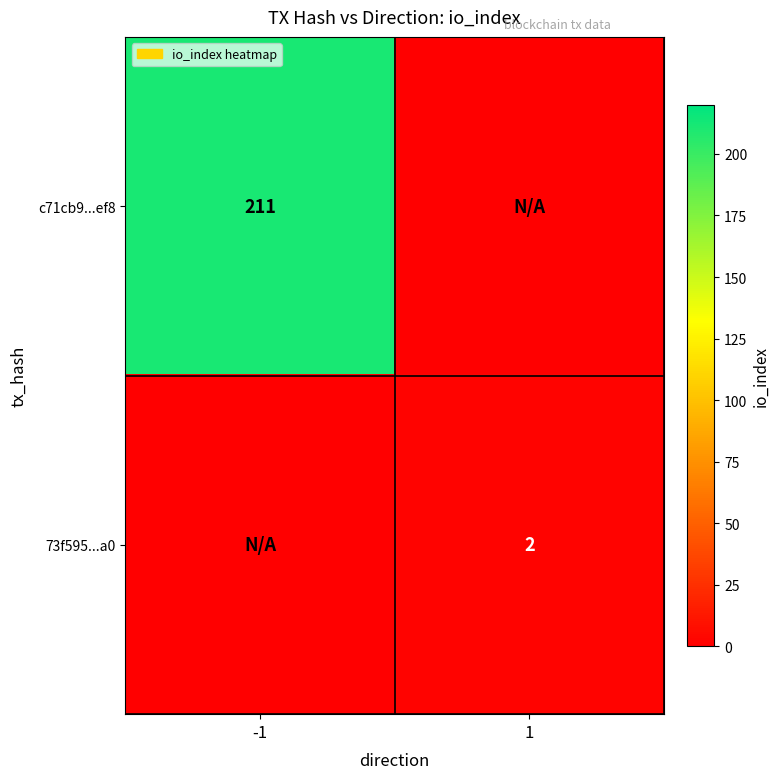

Count the number of data series in this chart.

2